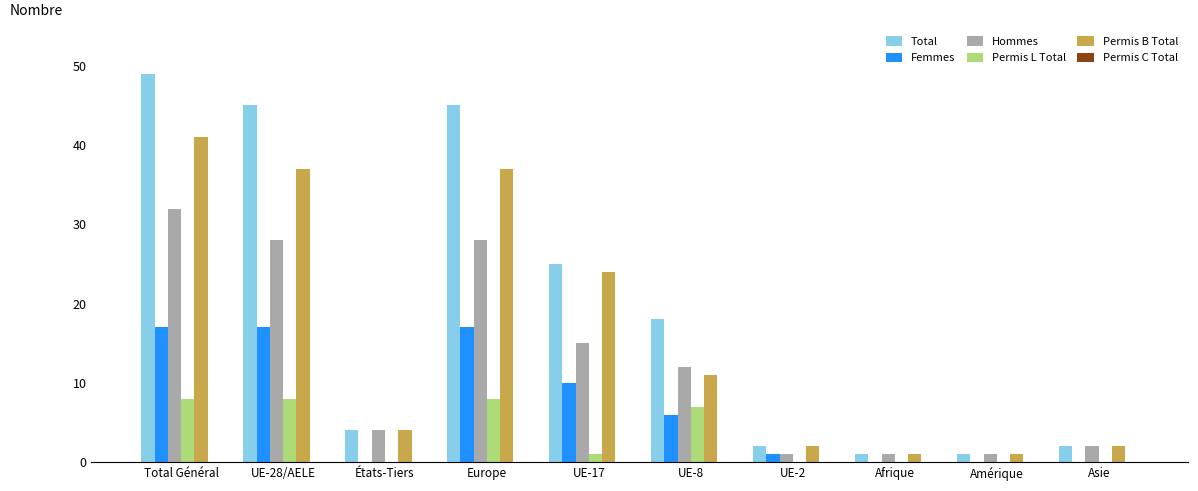

What is the sum of all Hommes values?

124